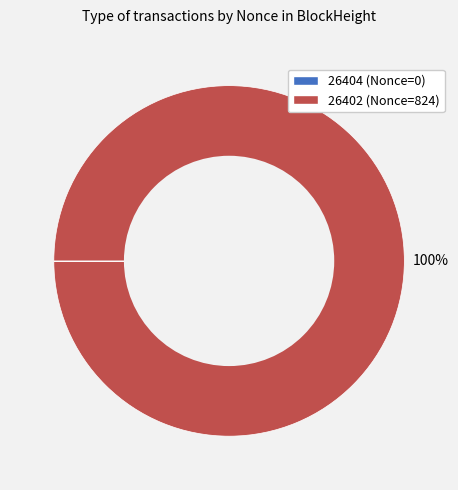

Is it true that 26402 is 87% of the pie?

False